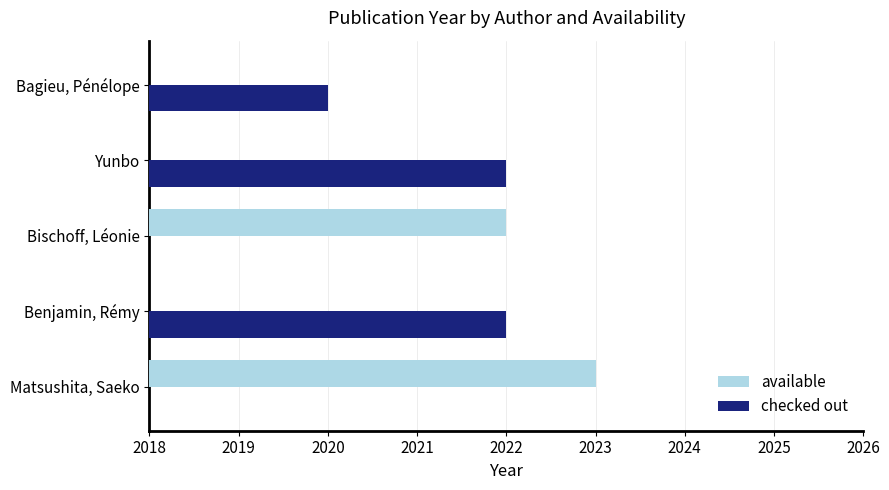

Rank the series by their maximum value, from lowest to highest.

checked out, available